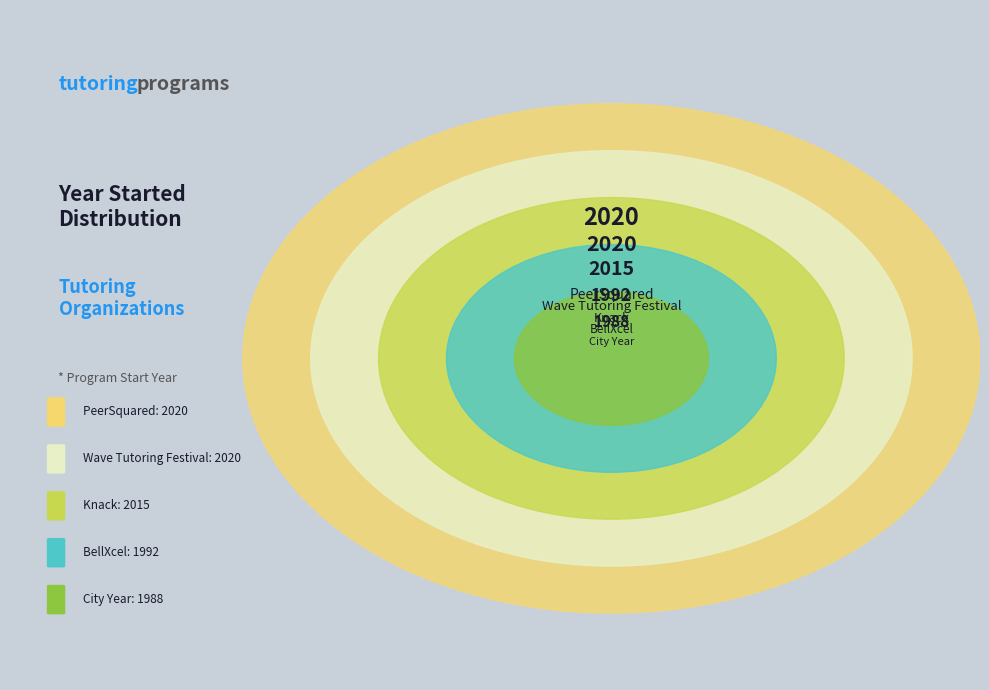

Is there a majority slice in this chart?

No